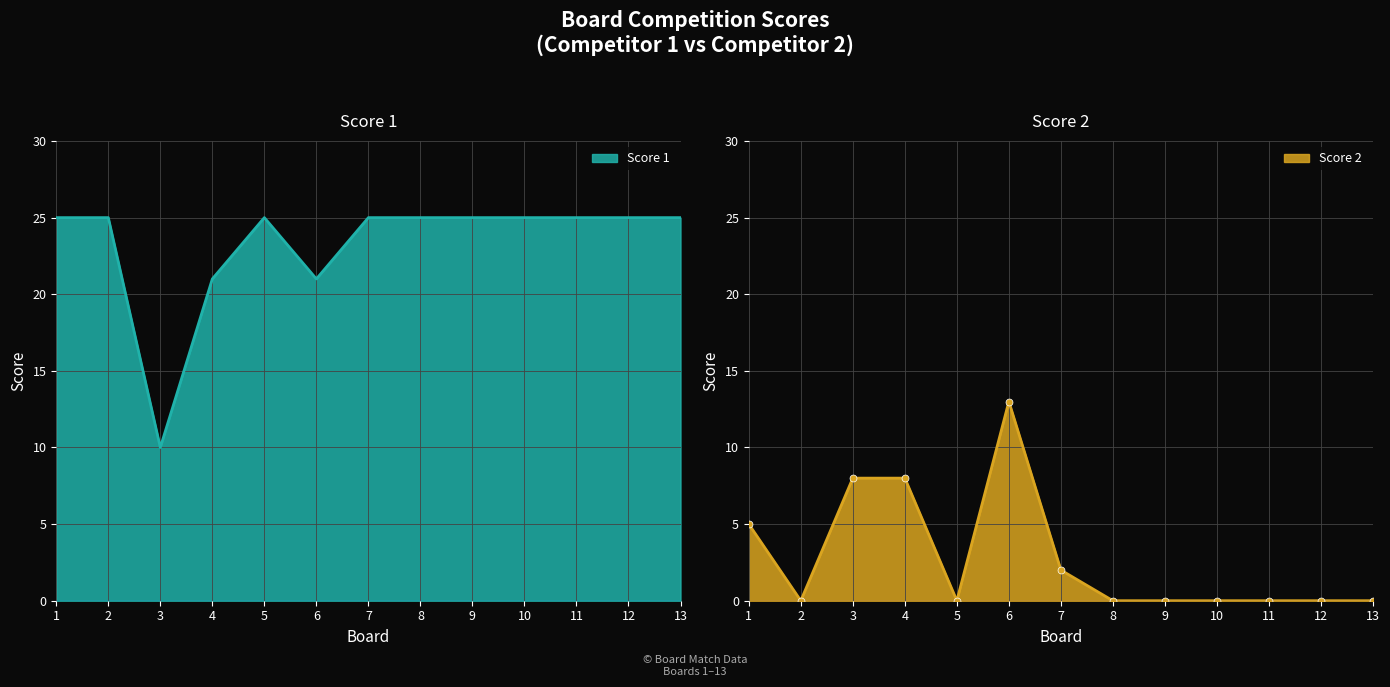

Count the number of categories in the chart.

13